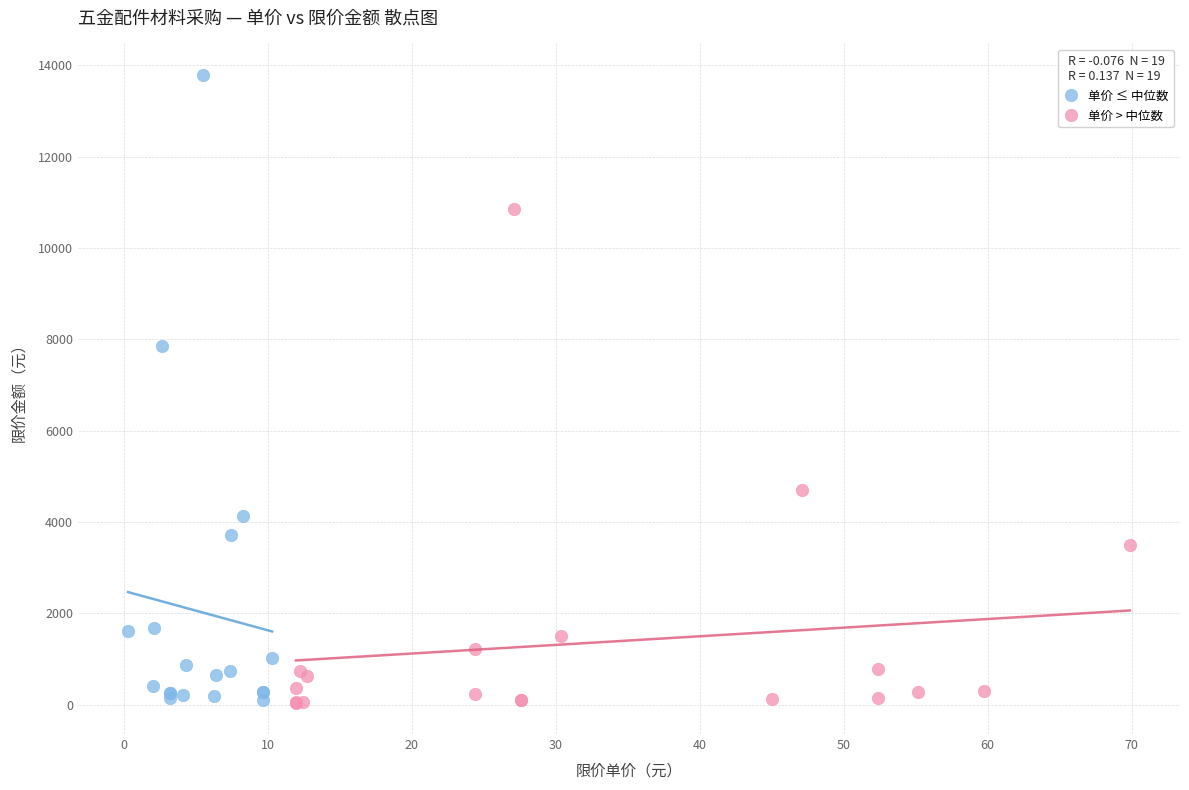

Which series contains the highest Y value?

单价 ≤ 中位数